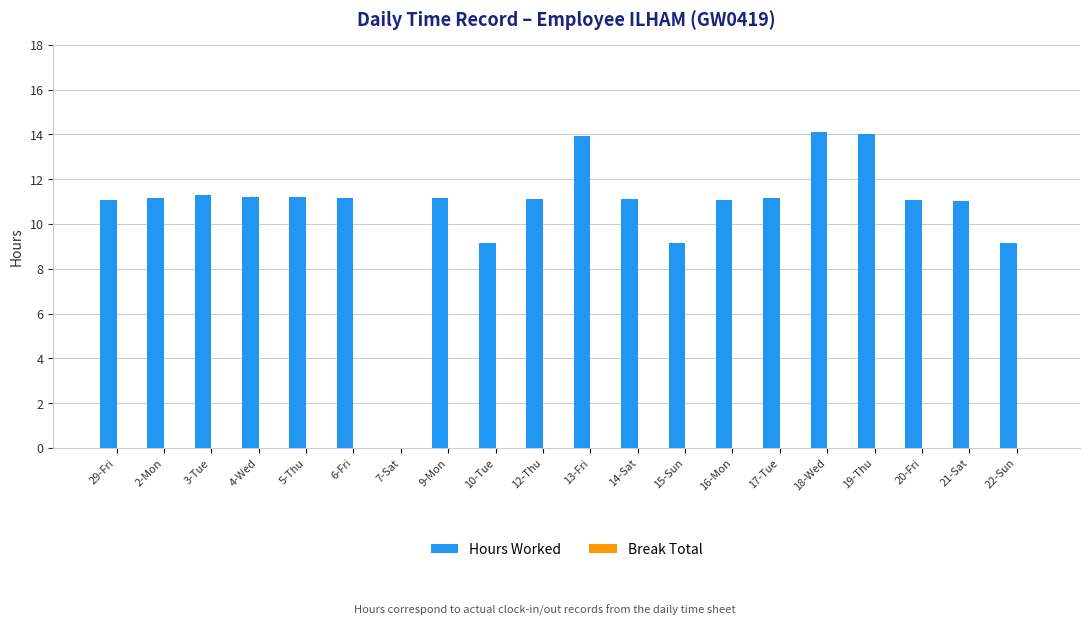

What is the approximate value at 3-Tue?

11.3